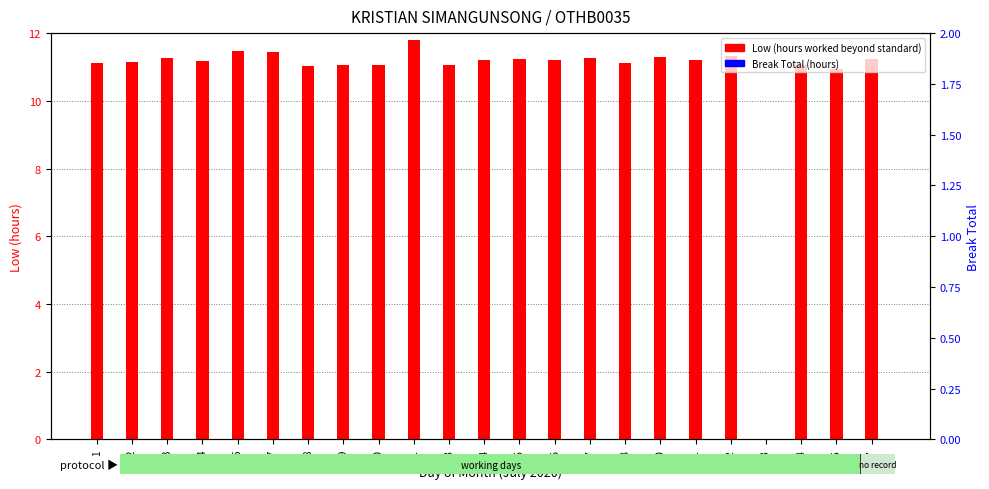

Is it true that Low equals 11.2 at 14?

True